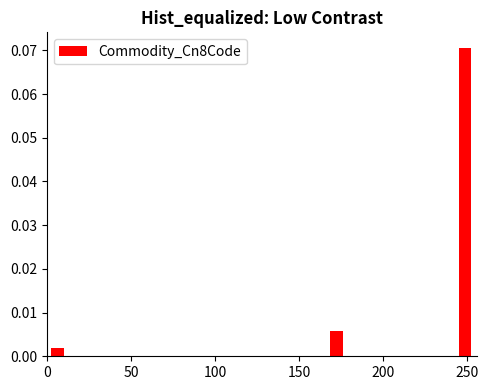

Read against the x-axis, roughly where is the centre of the tallest bar?

250